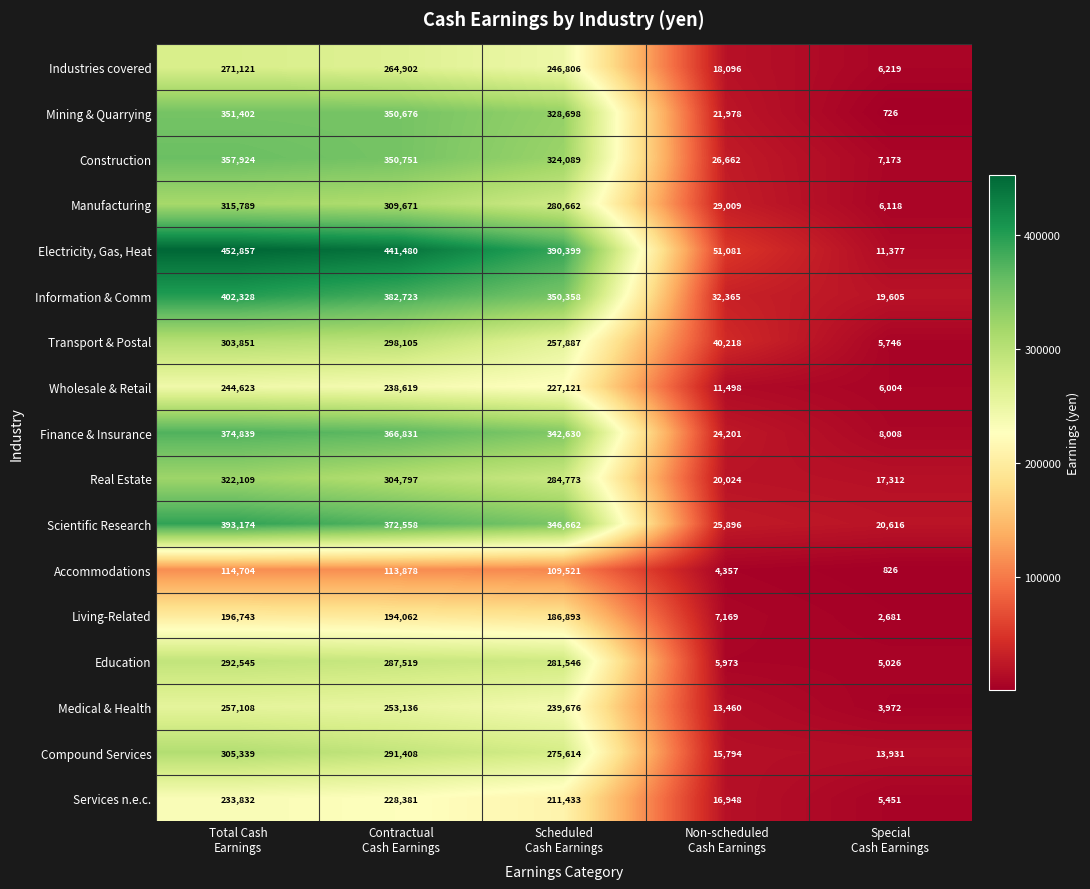

What is the maximum value for Scientific Research?

393174